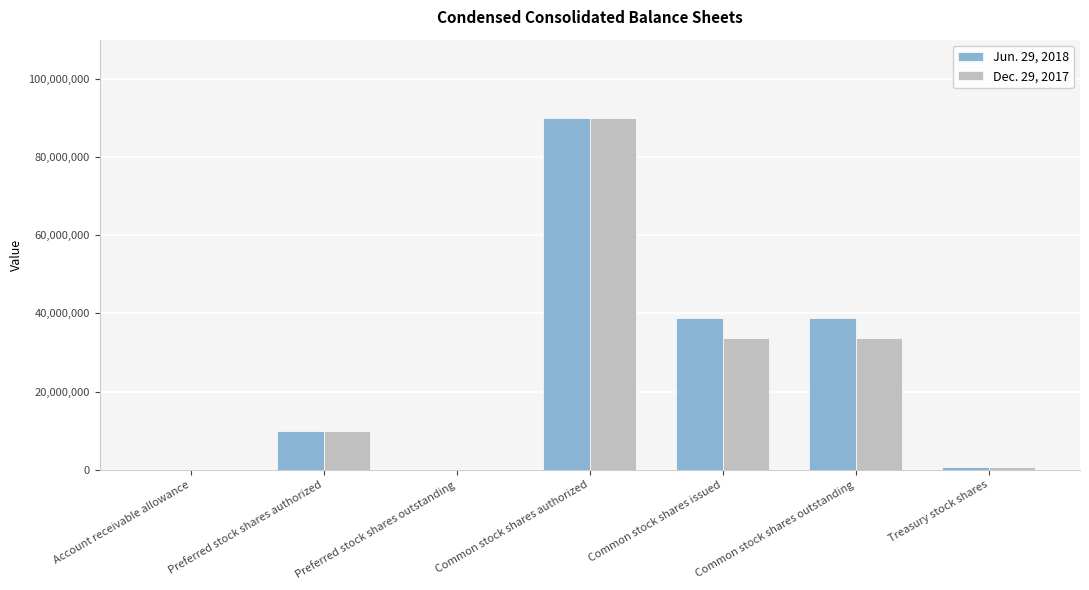

What is the maximum value shown in the chart?

90000000